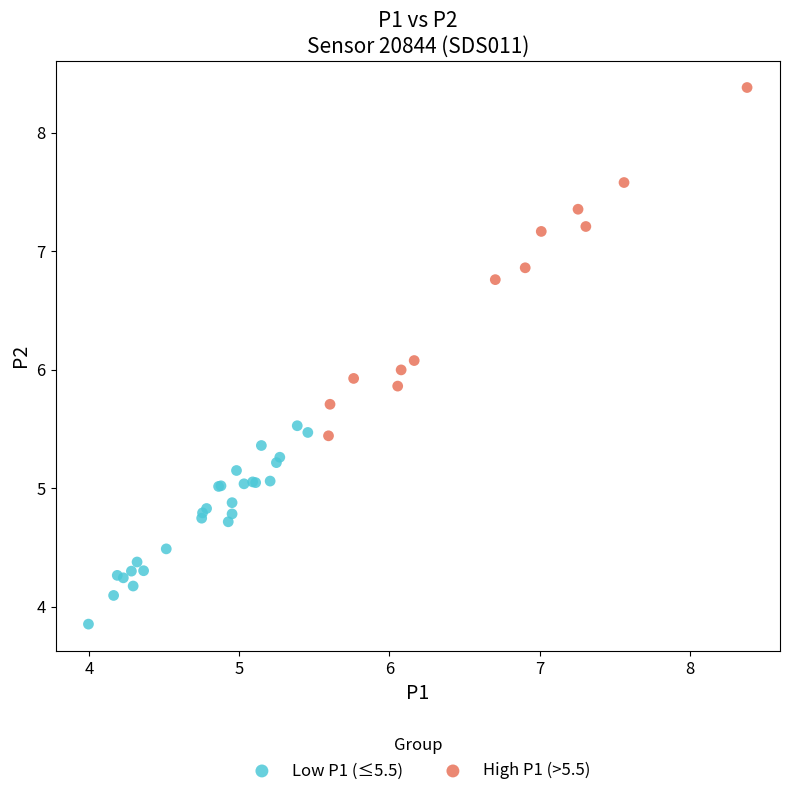

Which series has the widest spread of Y values?

High P1 (>5.5)